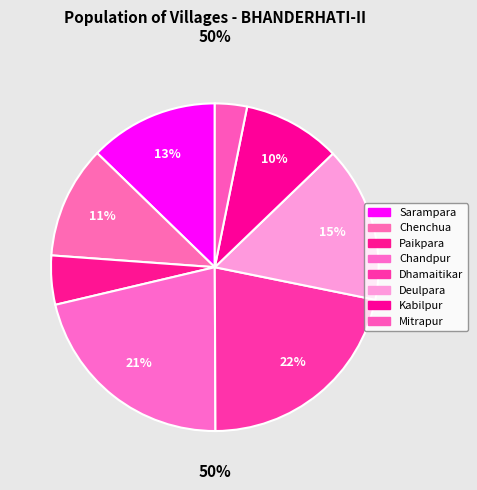

True or false: Sarampara accounts for 25% of the total.

False